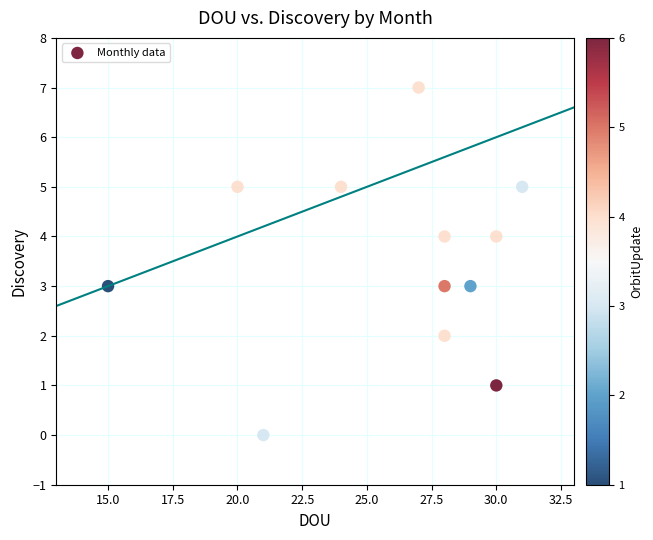

What is the average X value?

26